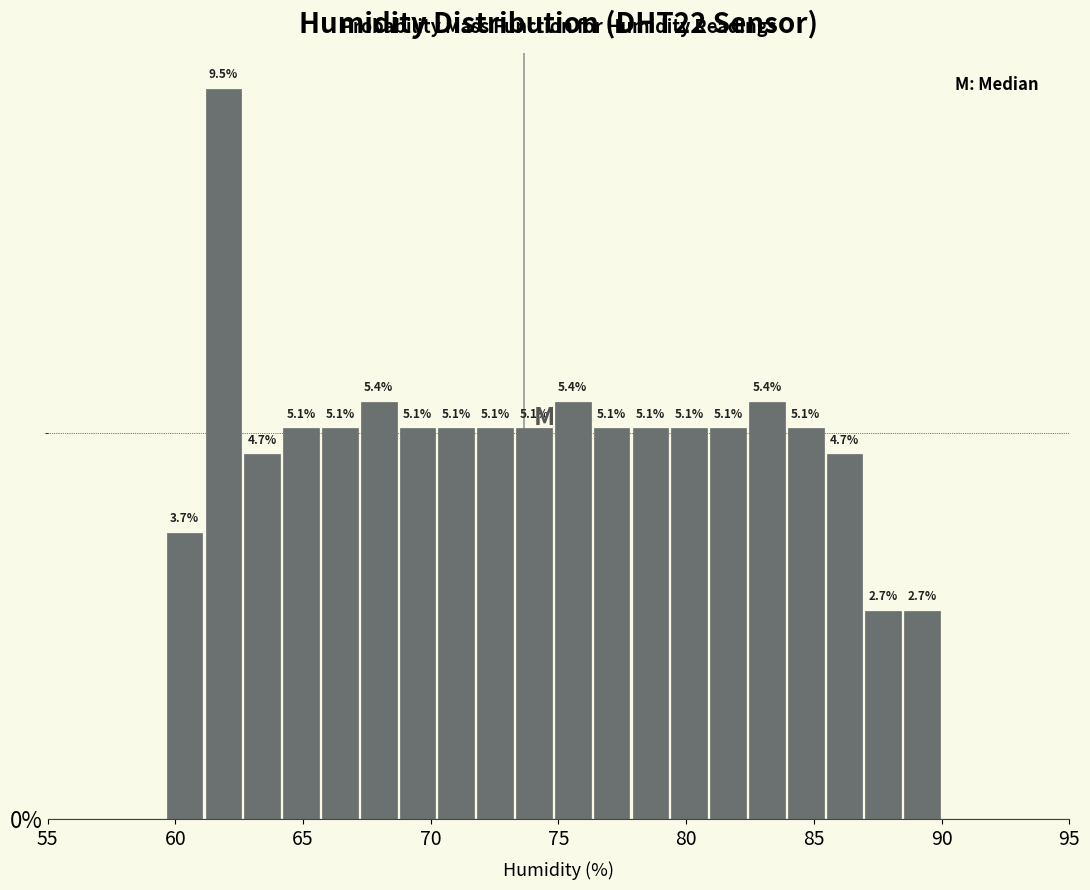

Around what value on the x-axis is the tallest bar? Give the approximate position of its centre, as read against the axis.

62.0